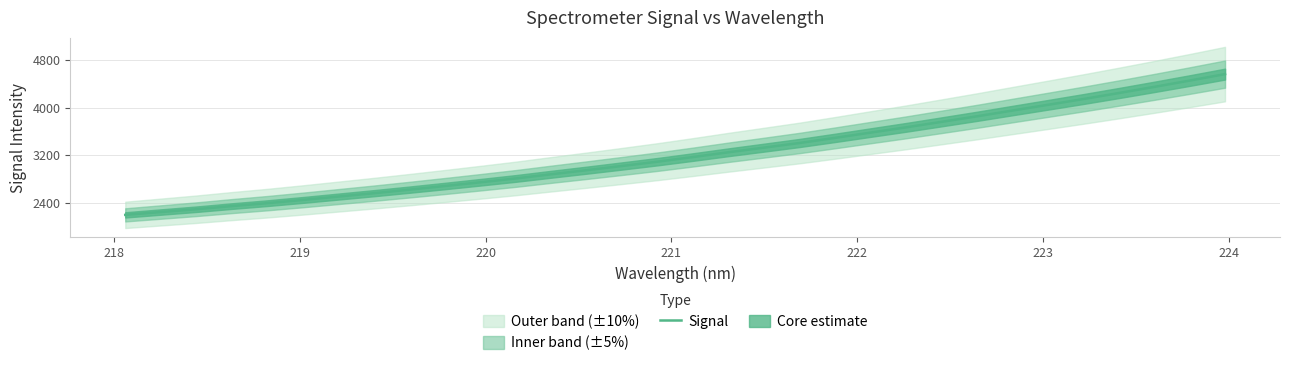

What is the difference between the maximum and minimum values?

2356.1